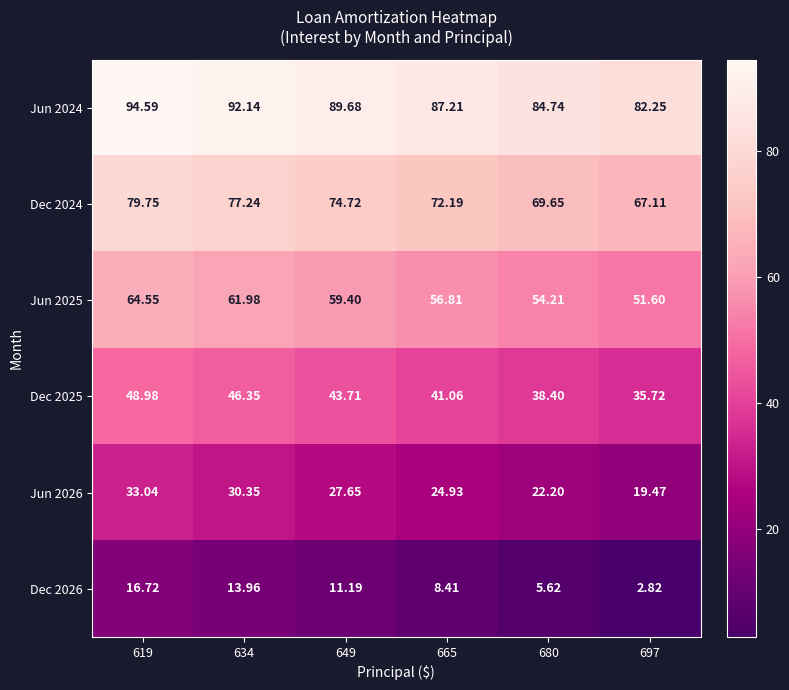

At how many categories does at least one series exceed 90?

2